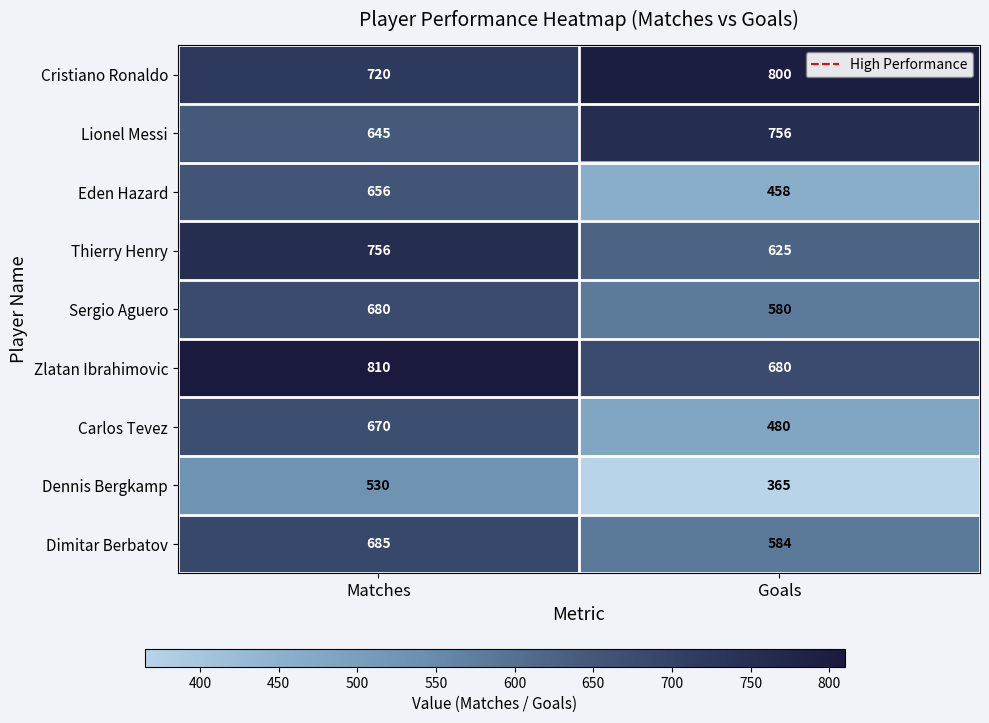

How many categories are shown in the chart?

2